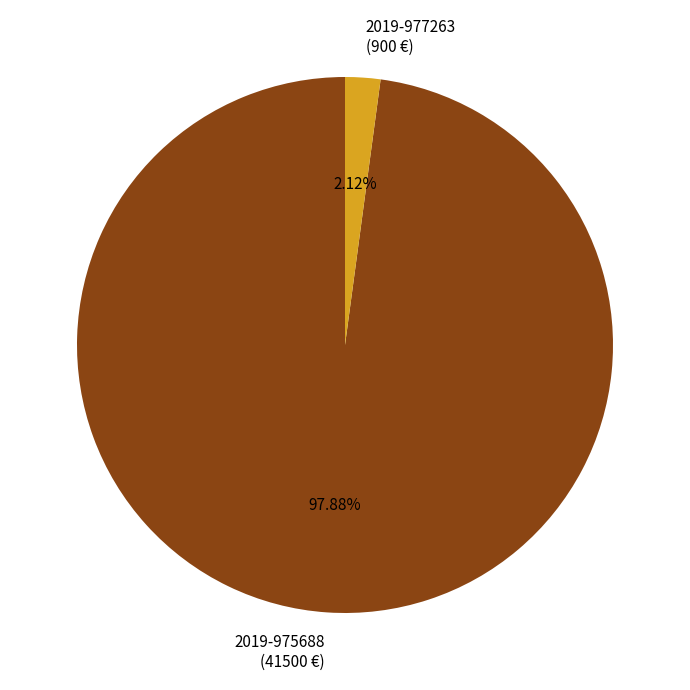

Which slice is the smallest?

2019-977263